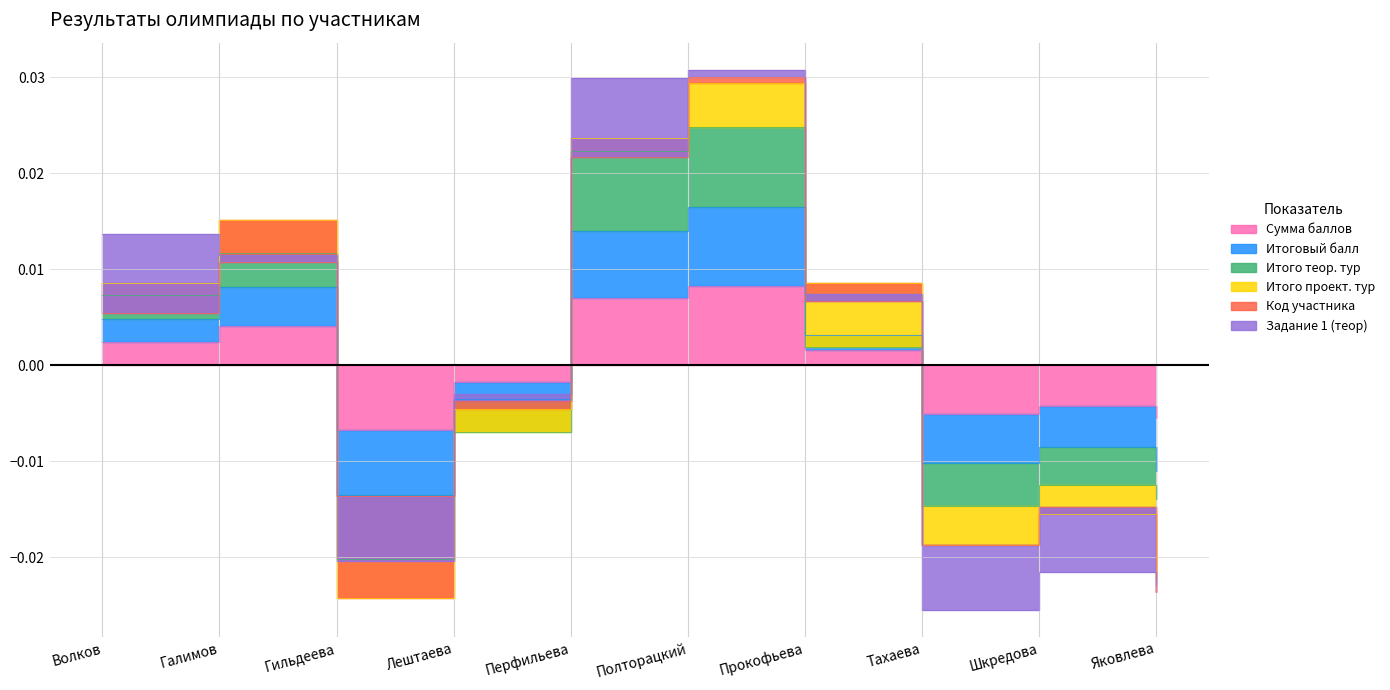

Which series has the widest spread of values?

Итого теор. тур